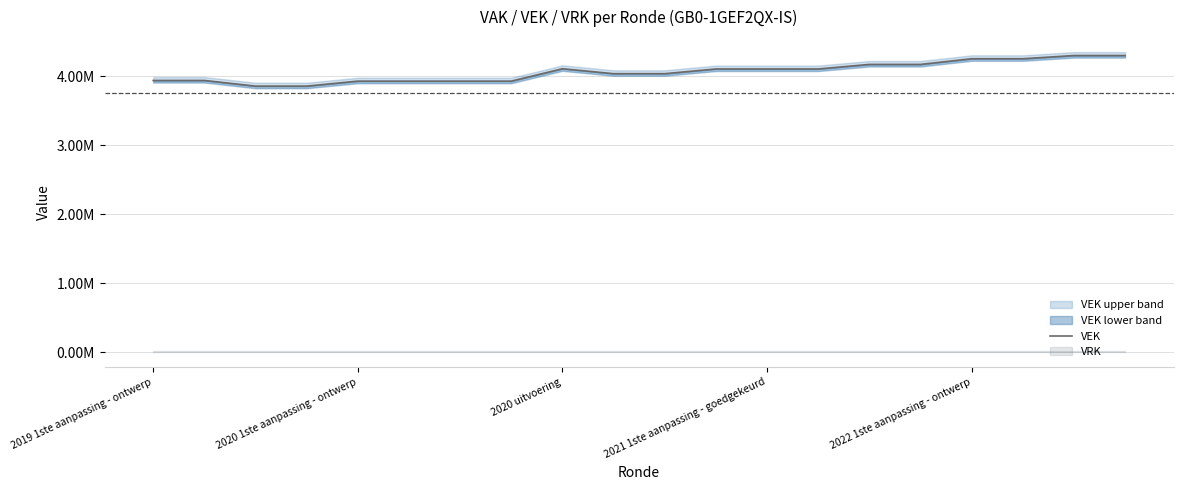

Does the chart display data point markers on the line(s)?

No